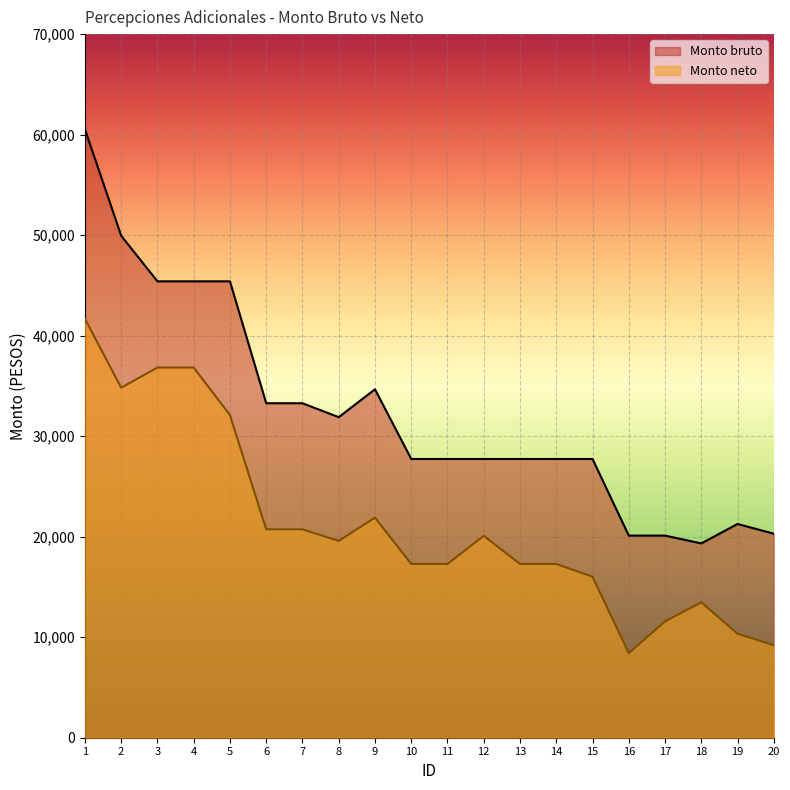

Which category has the lowest value in the Monto bruto series?

18